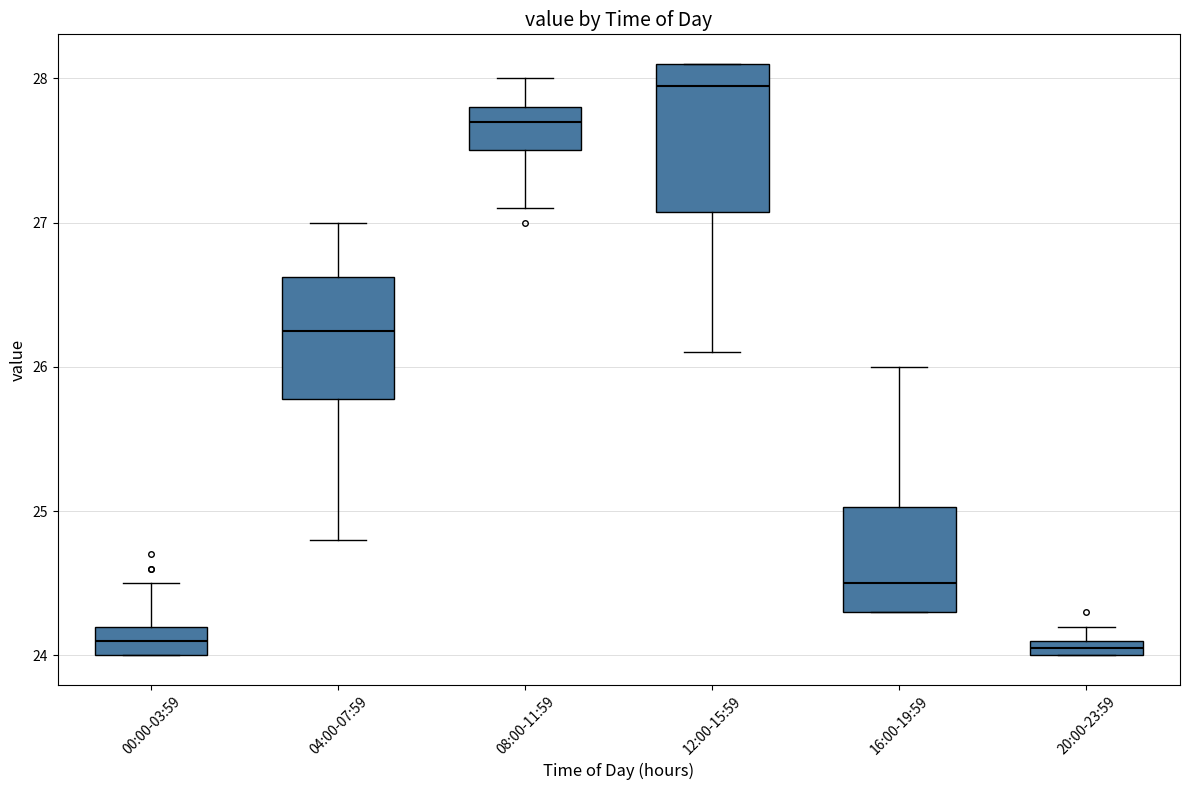

Where is the lower edge of the box for 20:00-23:59 on the y-axis? The values are not printed on the chart, so give them approximately, as read against the axis.

24.0